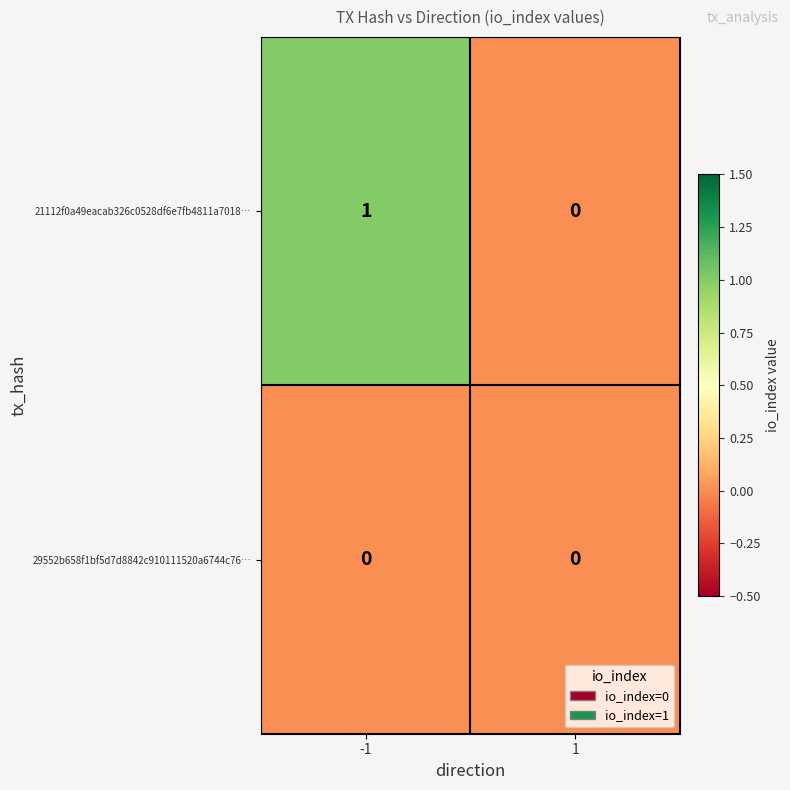

How many series are shown in this chart?

2